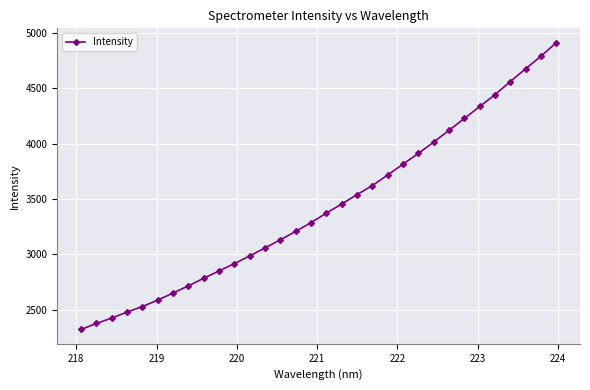

How many lines are shown in the chart?

1